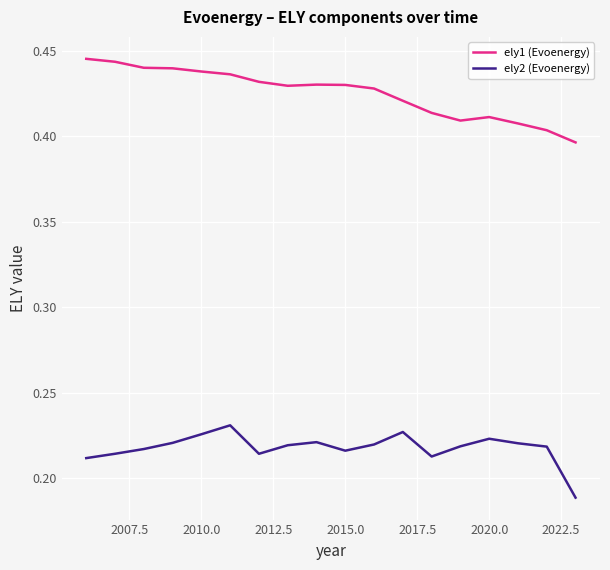

Rank the series by their average value, from lowest to highest.

ely2 (Evoenergy), ely1 (Evoenergy)